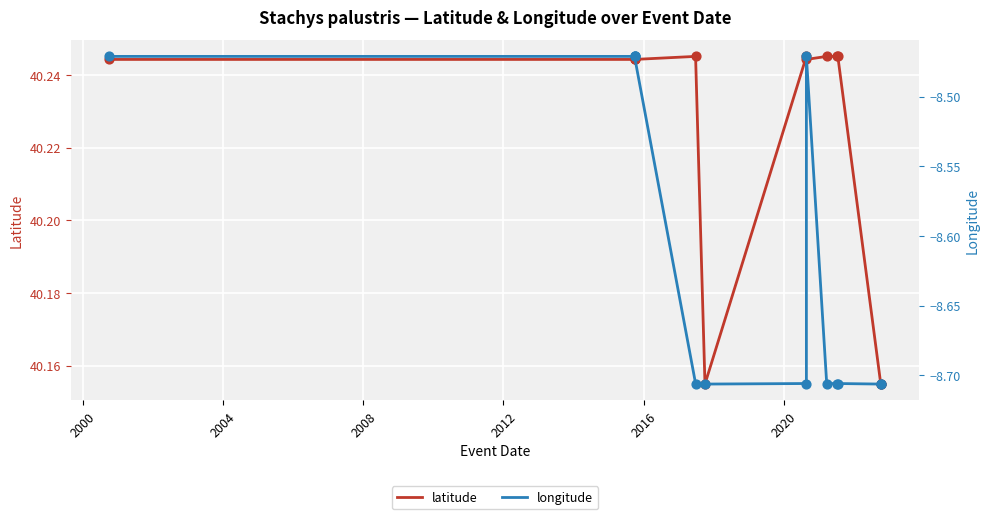

Which series reaches the maximum Y coordinate?

latitude